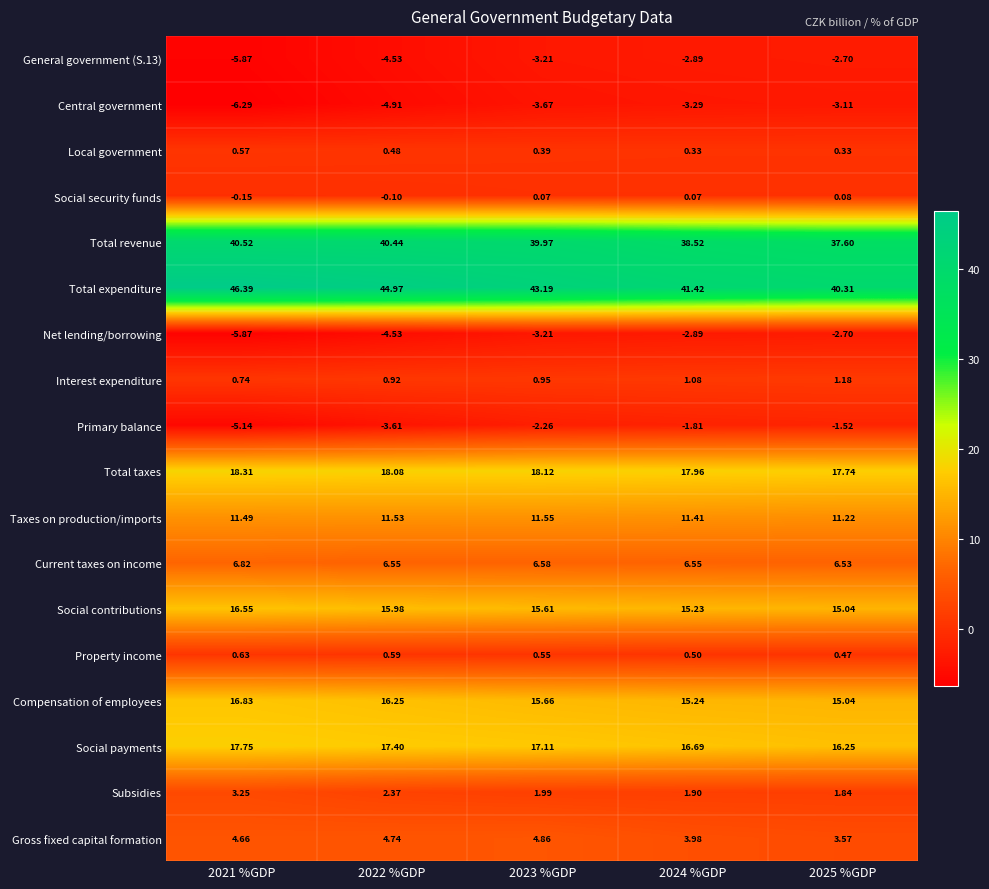

Which series has the largest total across all categories?

Total expenditure